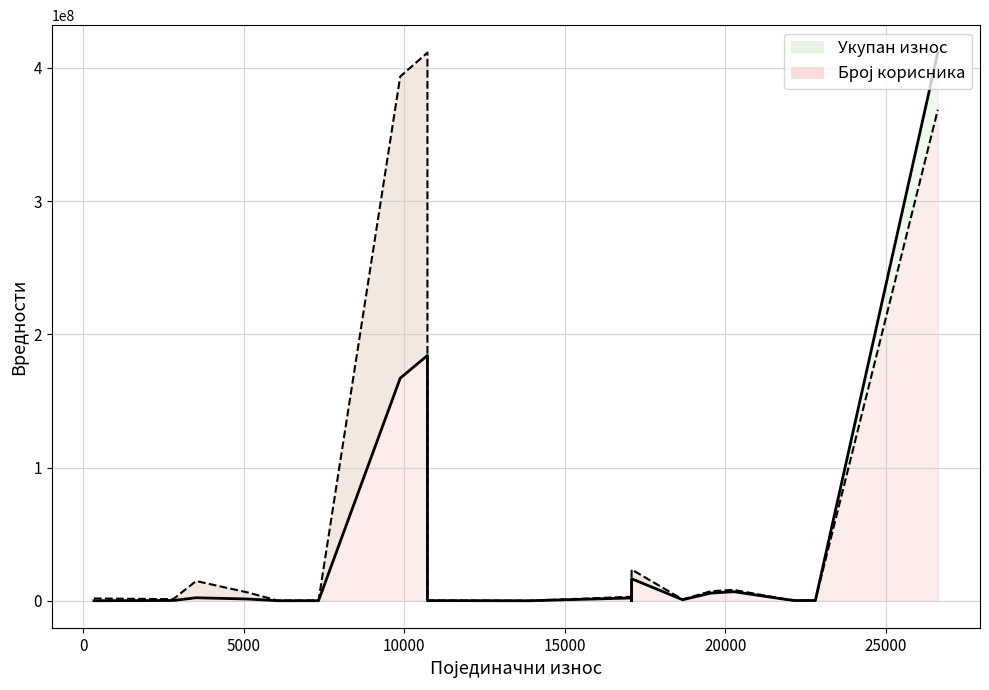

What is the greatest value displayed?

411496314.4